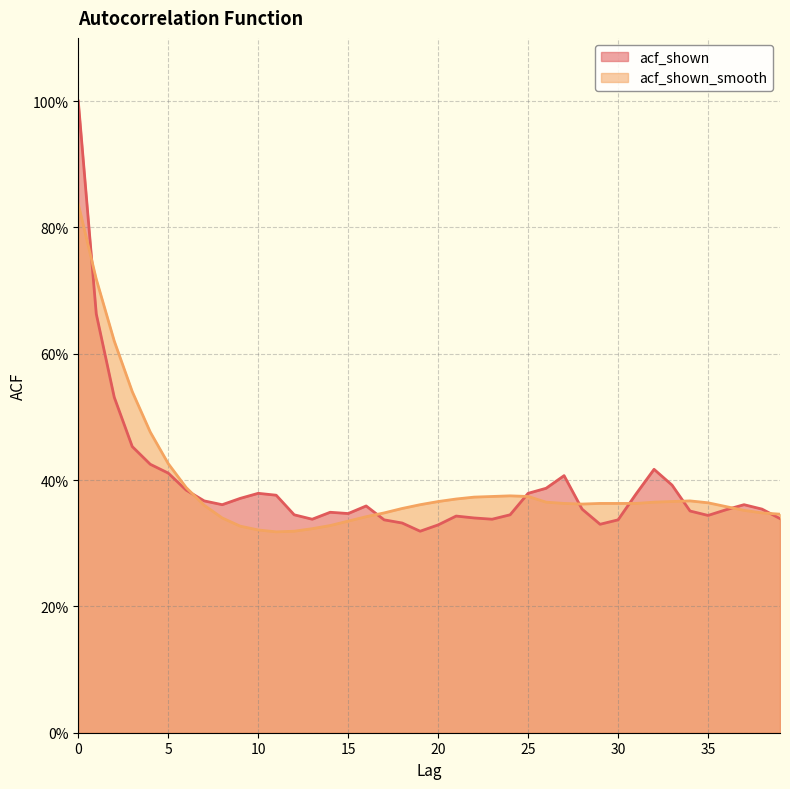

Where is acf_shown_smooth nearest to the value 0?

11